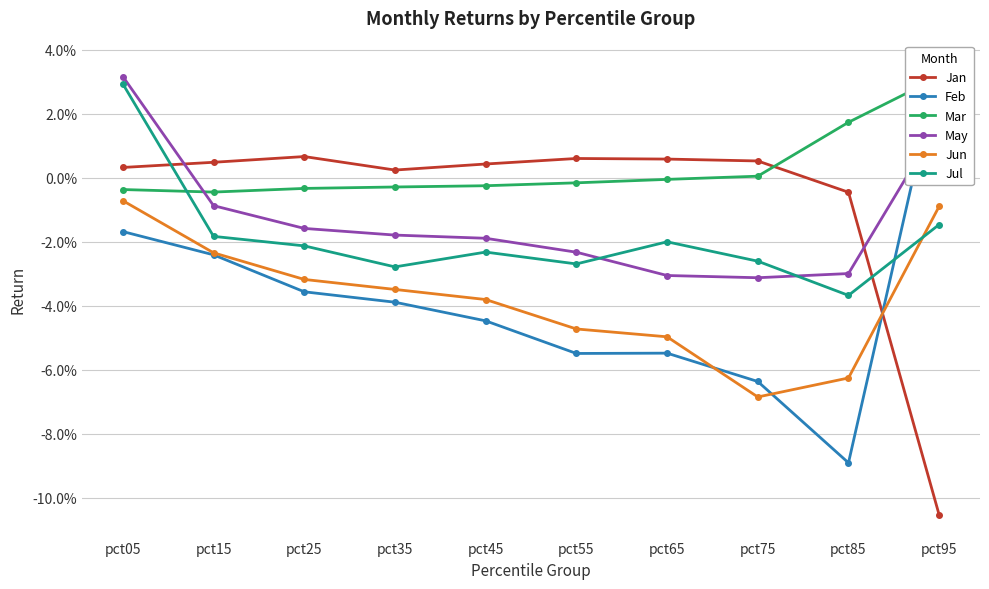

List the series in order of their peak value, lowest first.

Jun, Jan, Jul, Mar, May, Feb